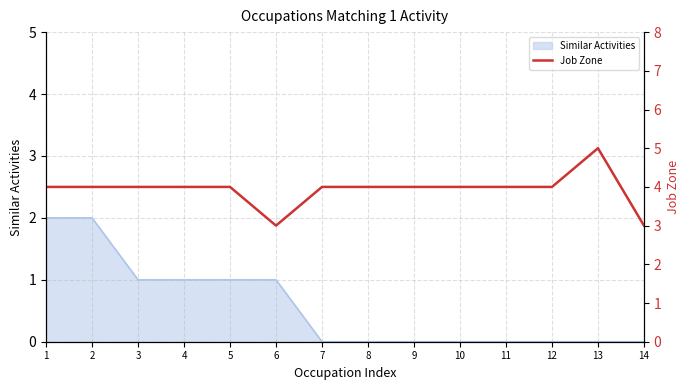

Where is the first local minimum?

6